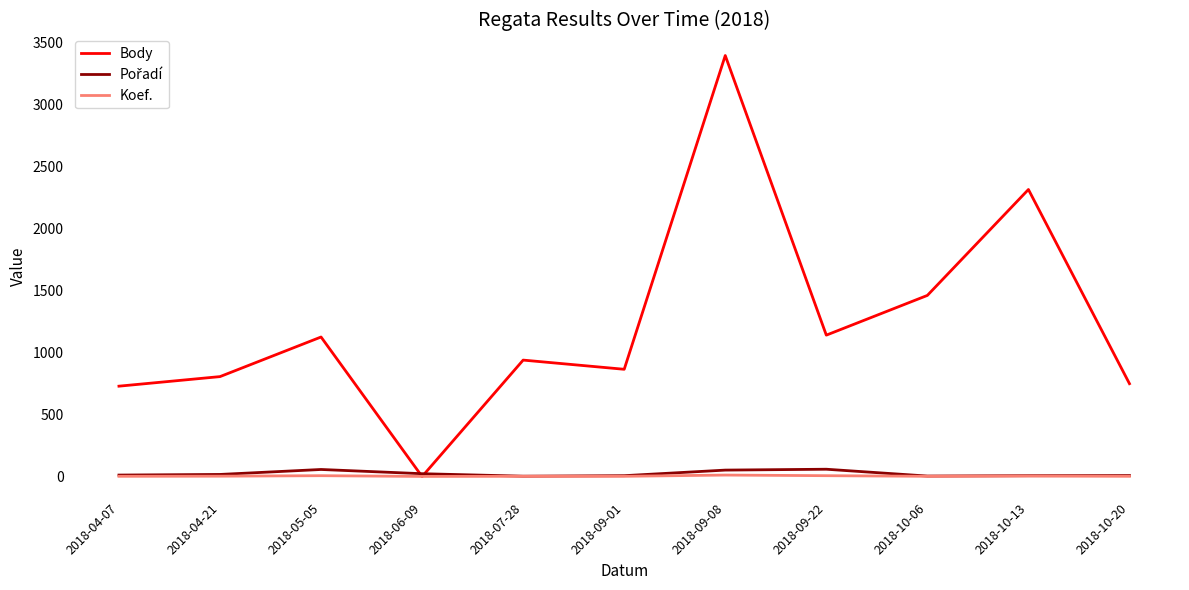

Which label corresponds to the largest value in the chart?

2018-09-08